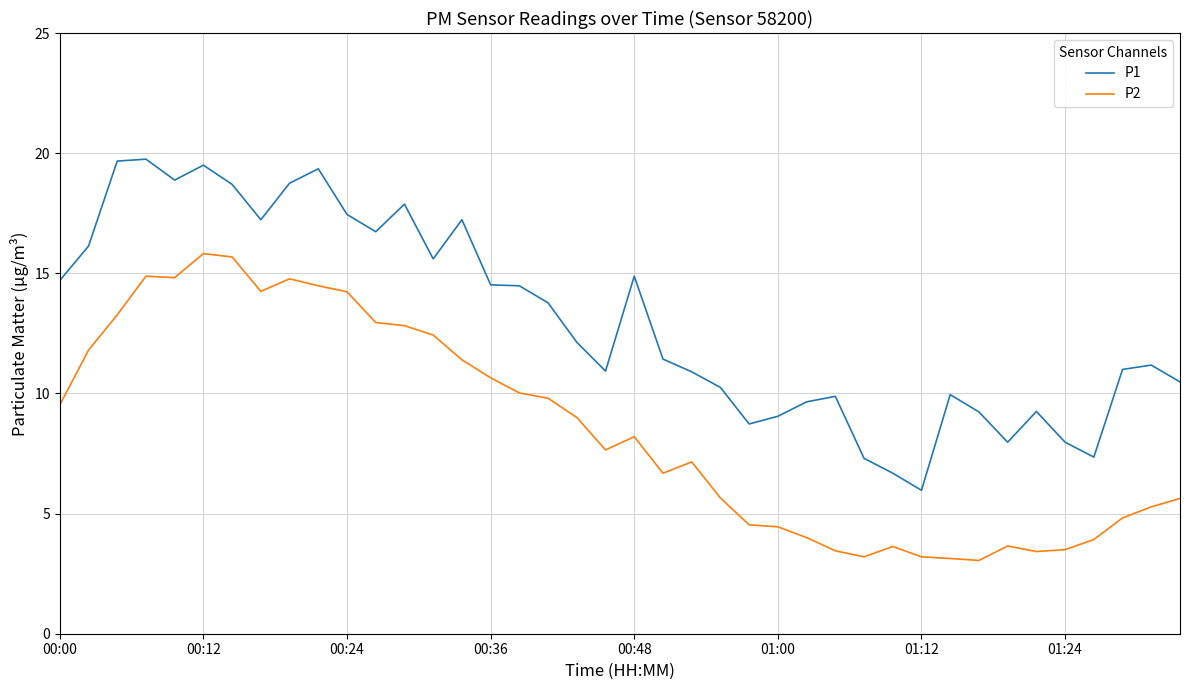

Which series has the largest total across all categories?

P1